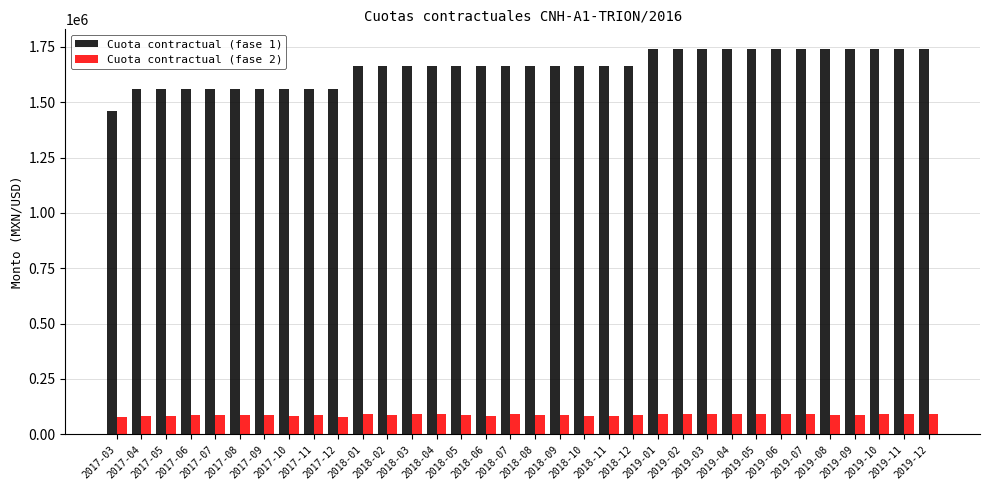

At how many categories does at least one series exceed 1378957?

34